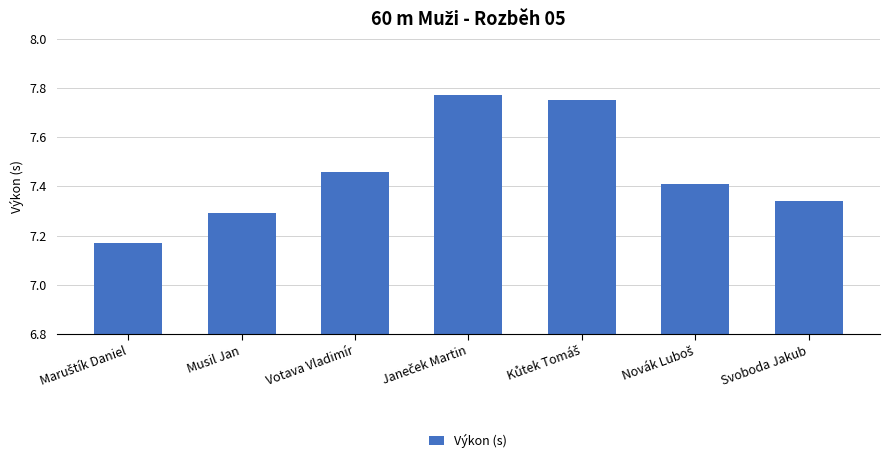

True or false: the data shows 7.3 at Musil Jan.

True